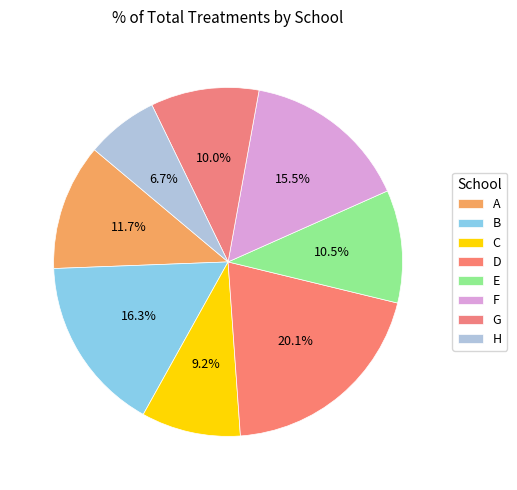

Do G and E together represent more than half of the pie?

No